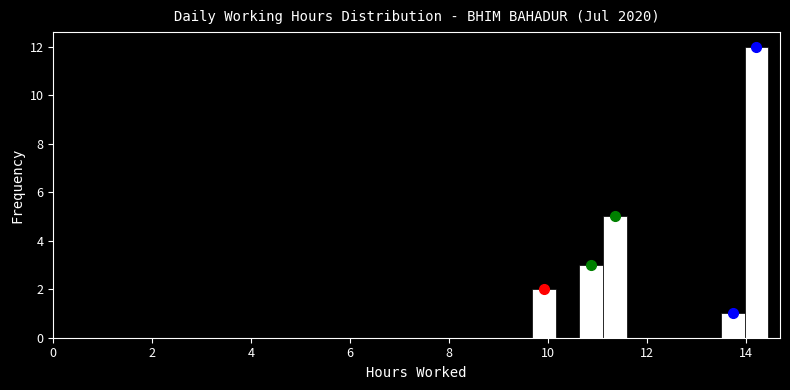

Around what value on the x-axis is the tallest bar? Give the approximate position of its centre, as read against the axis.

14.2